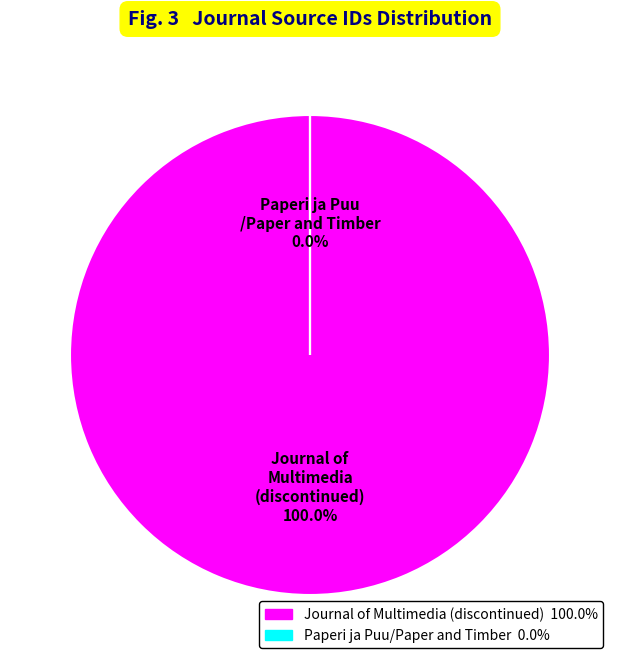

Rank the categories by value from highest to lowest.

Journal of Multimedia (discontinued), Paperi ja Puu/Paper and Timber